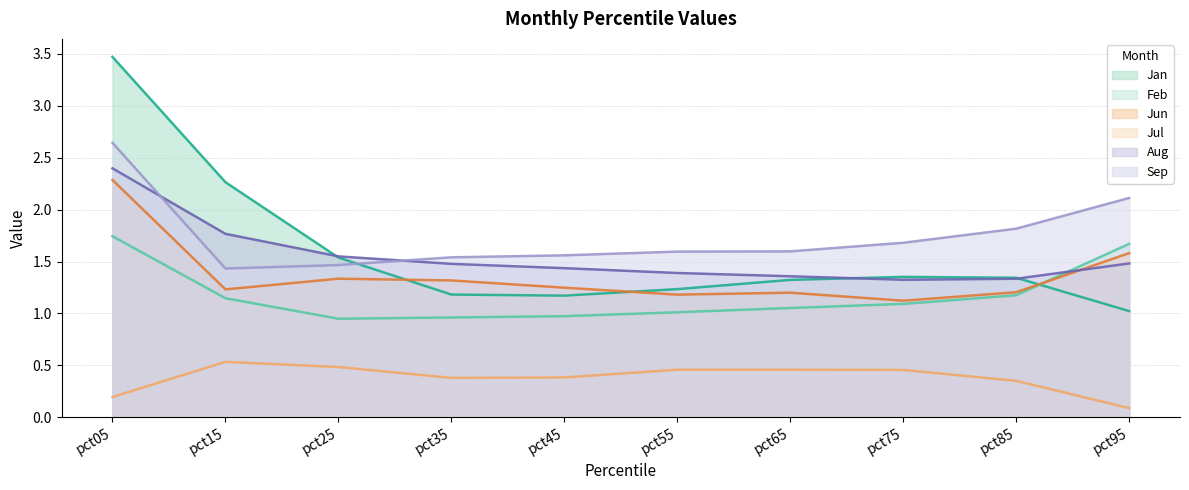

Reading left to right, what are all the values shown in this chart?

Jan: 3.5	2.3	1.5	1.2	1.2	1.2	1.3	1.4	1.3	1.0
Feb: 1.7	1.1	0.9	1.0	1.0	1.0	1.1	1.1	1.2	1.7
Jun: 2.3	1.2	1.3	1.3	1.2	1.2	1.2	1.1	1.2	1.6
Jul: 0.2	0.5	0.5	0.4	0.4	0.5	0.5	0.5	0.4	0.1
Aug: 2.4	1.8	1.5	1.5	1.4	1.4	1.4	1.3	1.3	1.5
Sep: 2.6	1.4	1.5	1.5	1.6	1.6	1.6	1.7	1.8	2.1